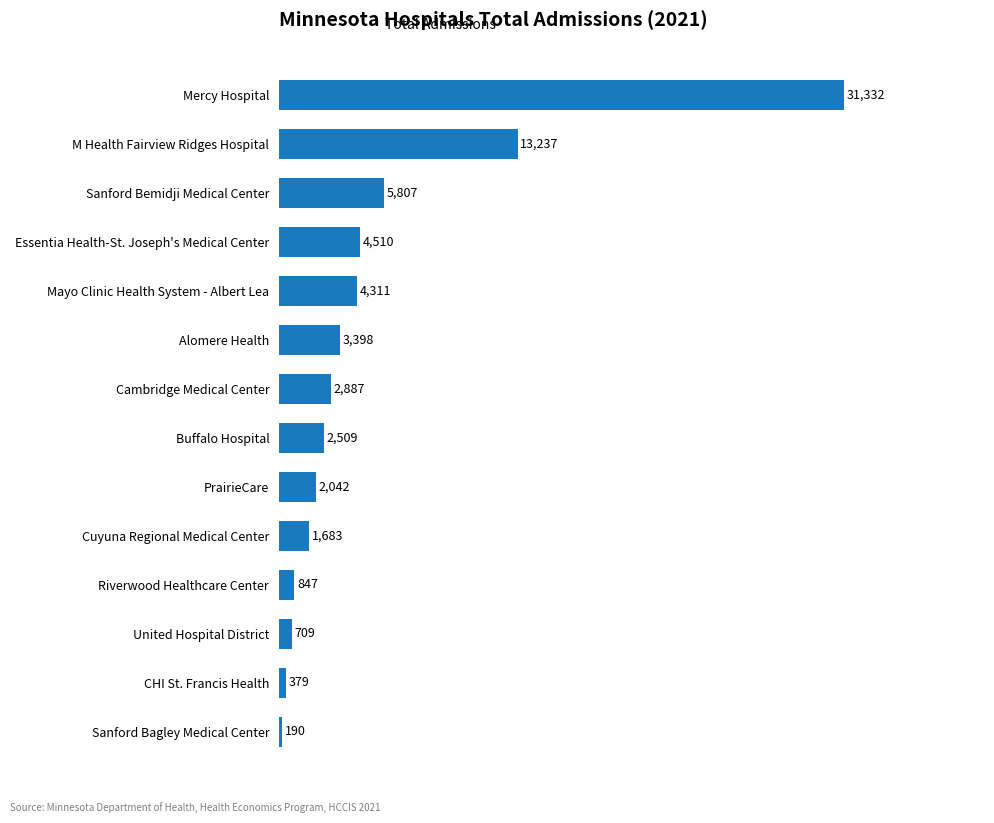

List the labels in order of value, smallest first.

Sanford Bagley Medical Center, CHI St. Francis Health, United Hospital District, Riverwood Healthcare Center, Cuyuna Regional Medical Center, PrairieCare, Buffalo Hospital, Cambridge Medical Center, Alomere Health, Mayo Clinic Health System - Albert Lea, Essentia Health-St. Joseph's Medical Center, Sanford Bemidji Medical Center, M Health Fairview Ridges Hospital, Mercy Hospital